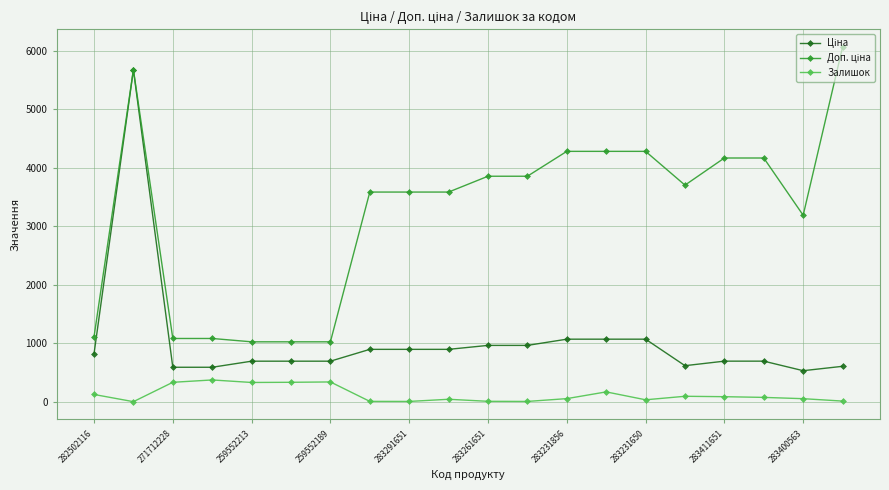

True or false: Залишок has more than 2 interior local peaks.

True